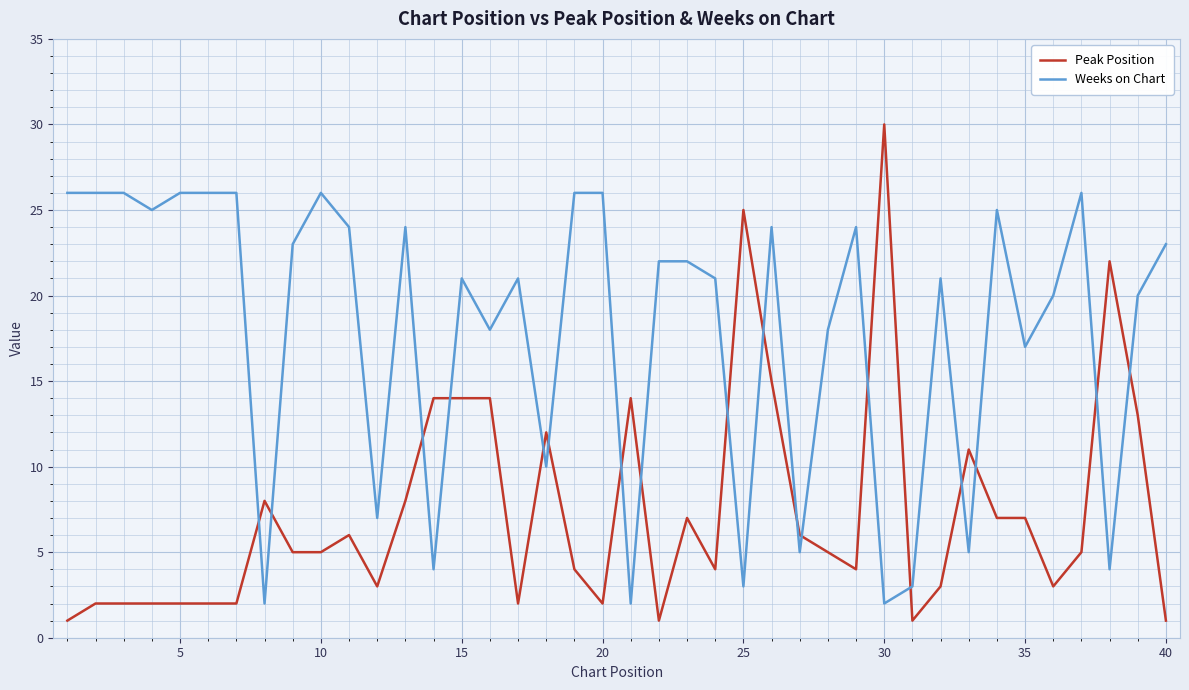

How many times do Weeks on Chart and Peak Position cross each other?

18